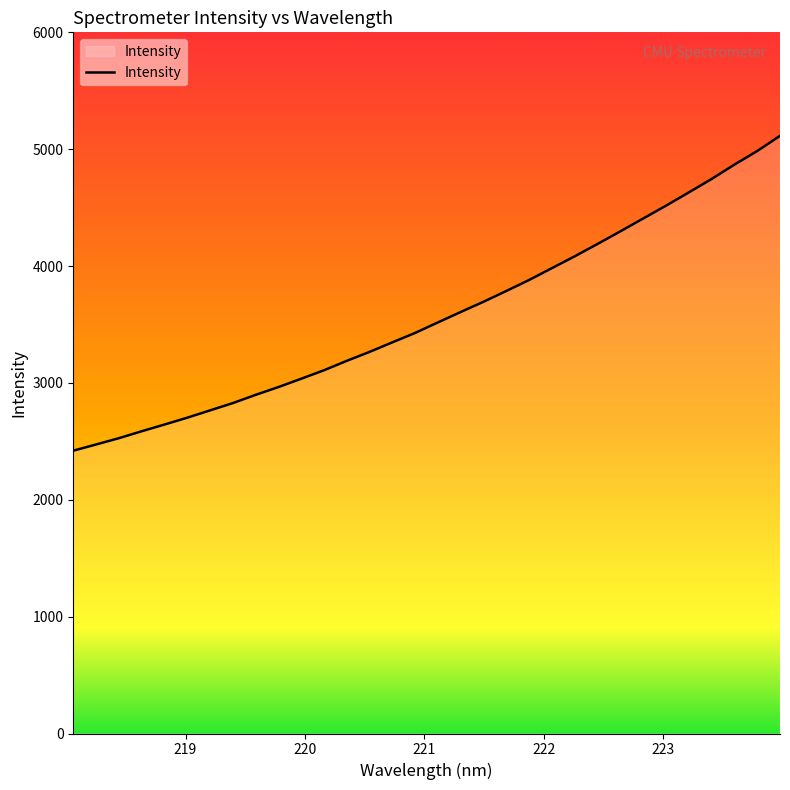

What is the smallest value displayed?

2420.1